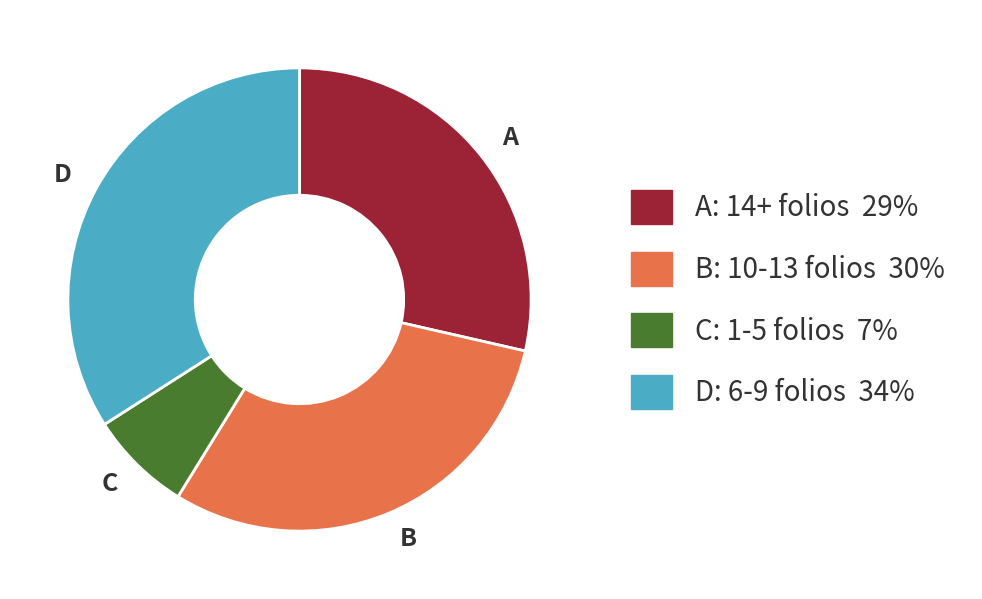

Is it true that C is 7% of the pie?

True